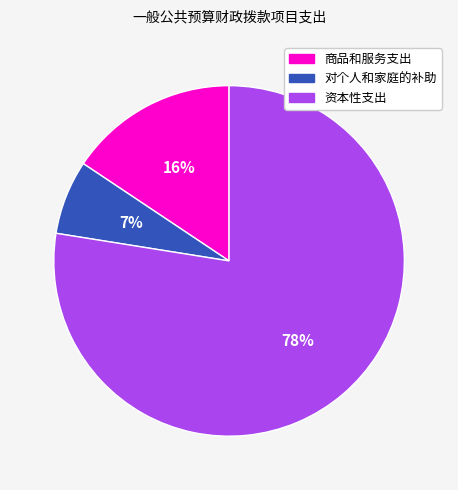

What percentage is the 对个人和家庭的补助 slice, to the nearest percent?

7%